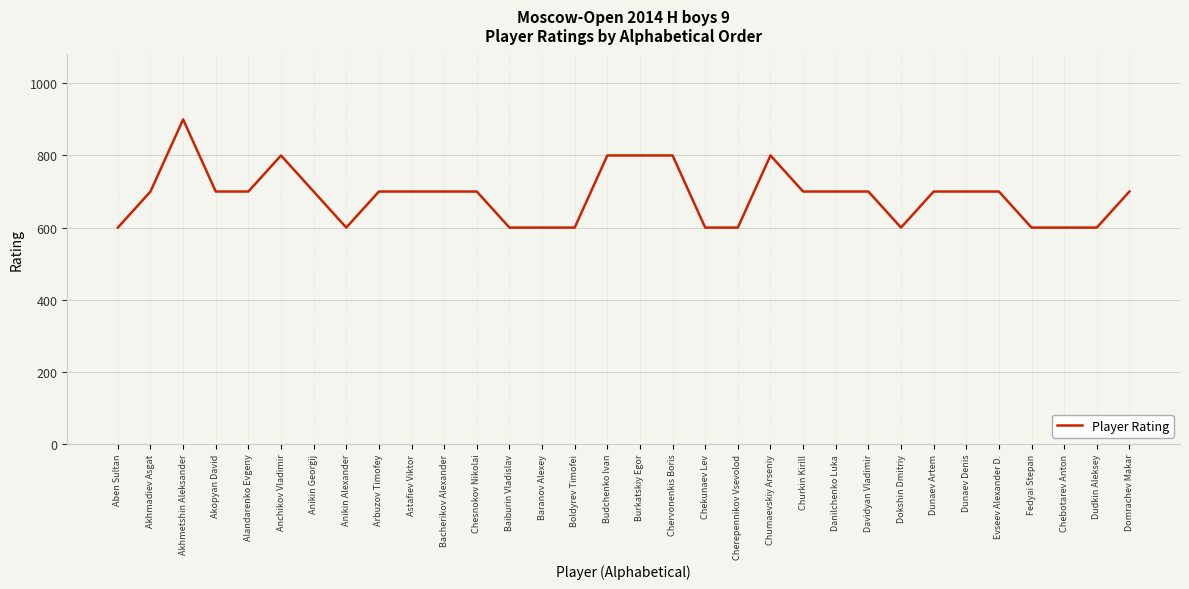

Does the chart display data point markers on the line(s)?

No